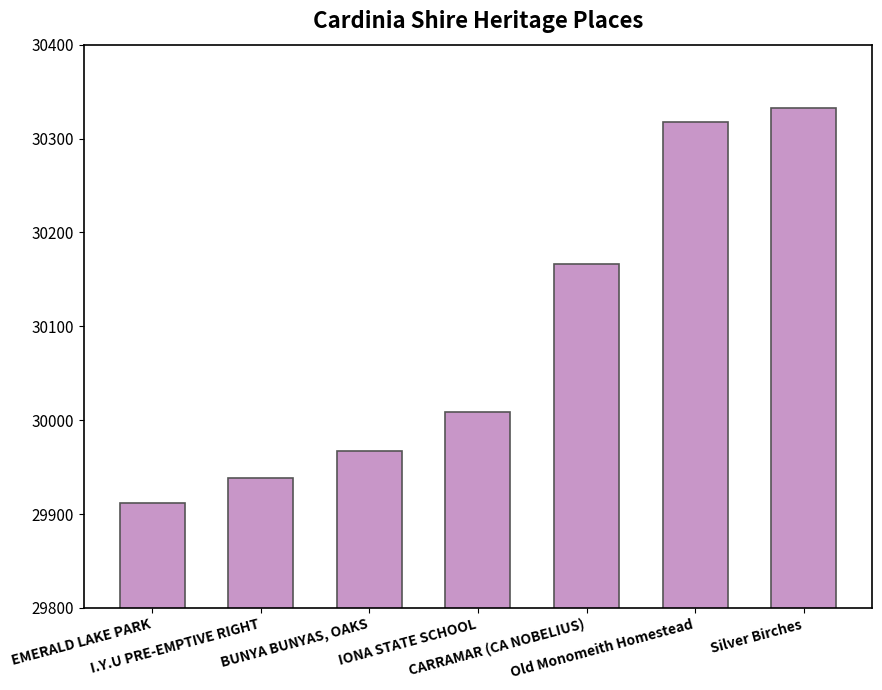

How many categories are shown in the chart?

7